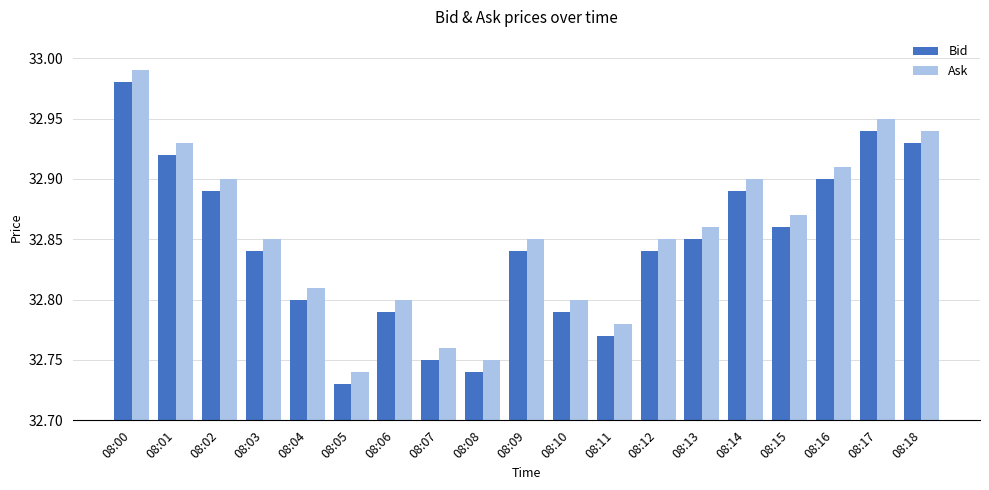

At which label does Ask reach its minimum?

08:05